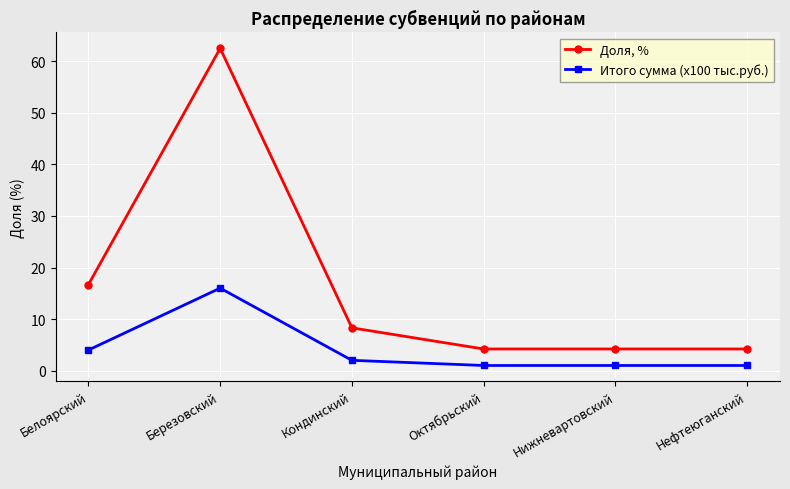

The Доля, % series shows 62.5 at Березовский. True or false?

True